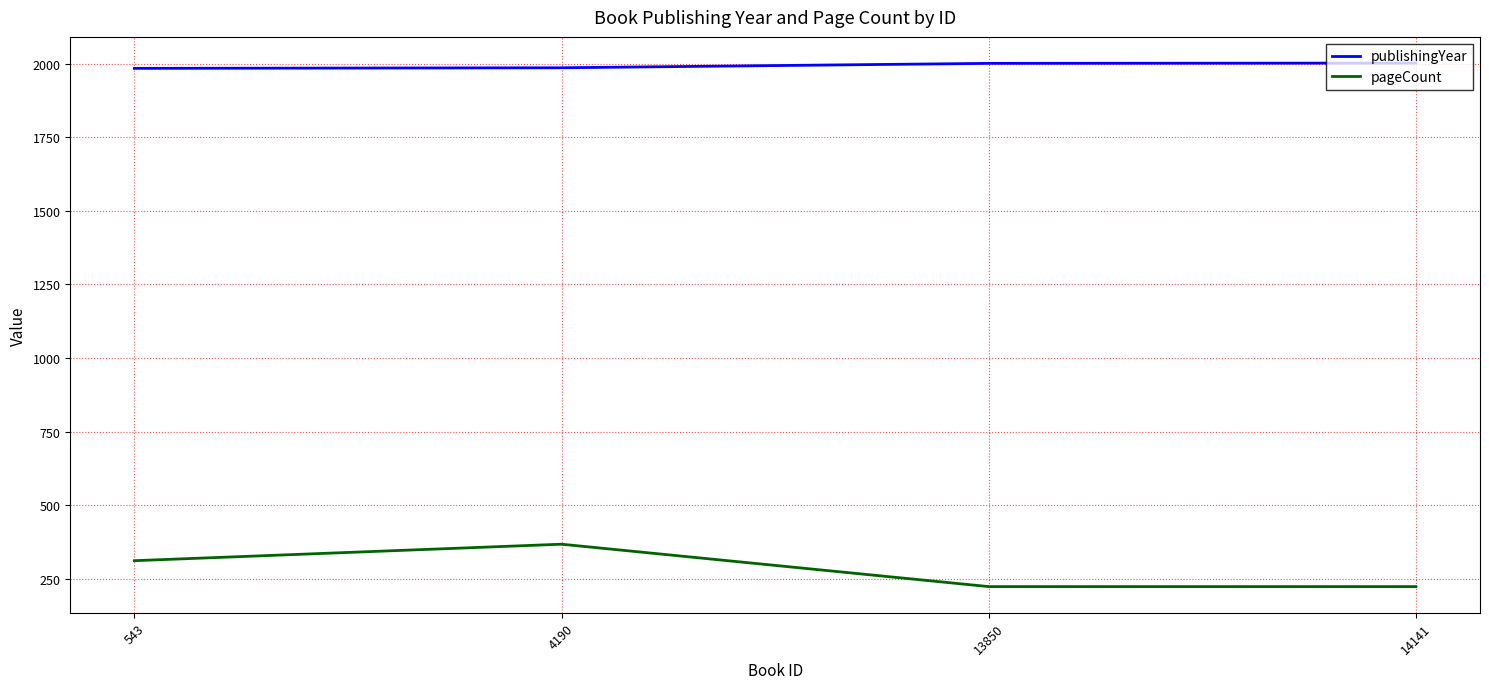

True or false: publishingYear has more than 2 points higher than both neighbors.

False